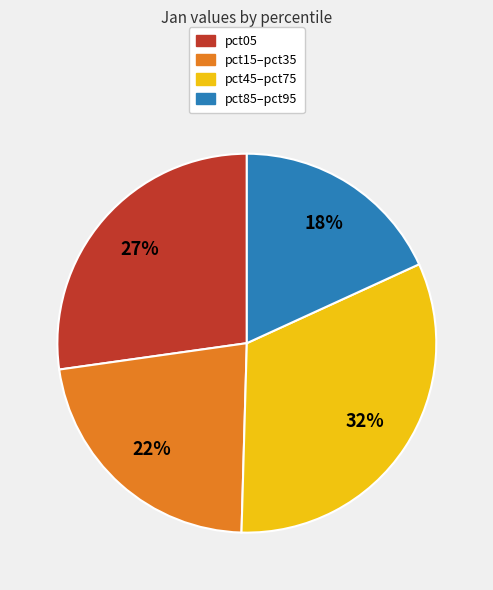

Is there a majority slice in this chart?

No